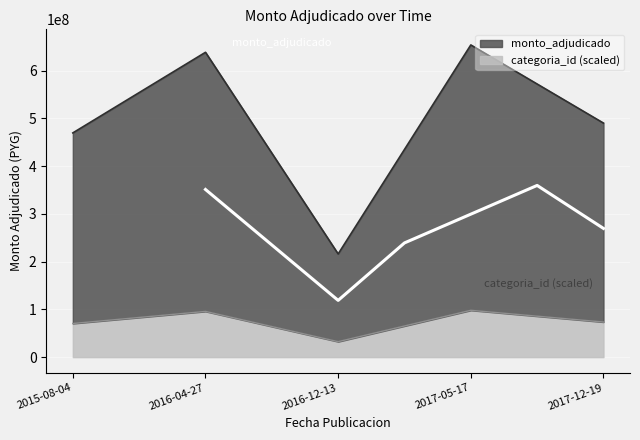

What is the difference between the maximum and minimum values?

437754000